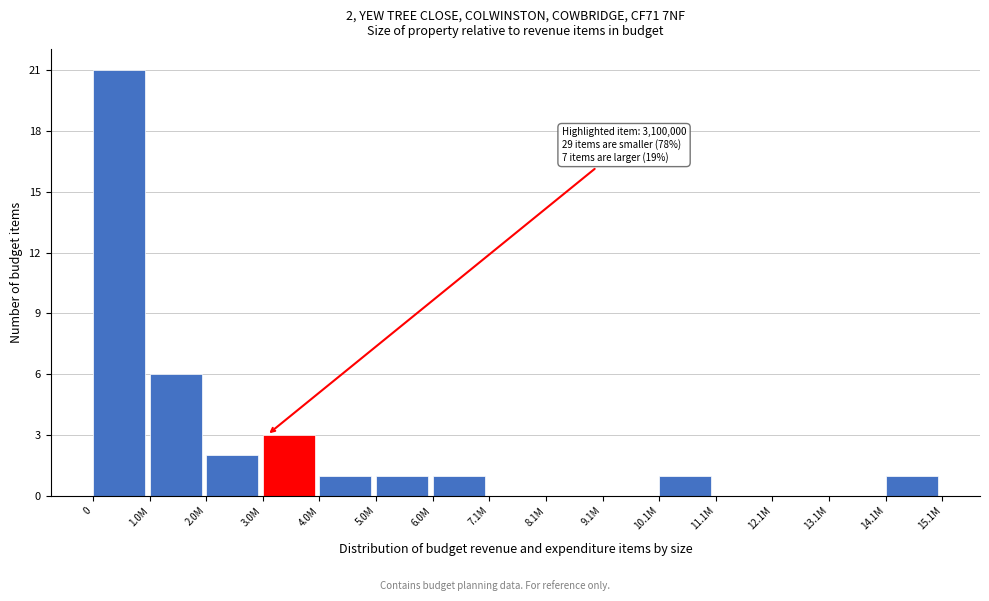

Reading right to left, transcribe all the data shown in this chart.

14.1M=1	13.1M=0	12.1M=0	11.1M=0	10.1M=1	9.1M=0	8.1M=0	7.1M=0	6.0M=1	5.0M=1	4.0M=1	3.0M=3	2.0M=2	1.0M=6	0=21